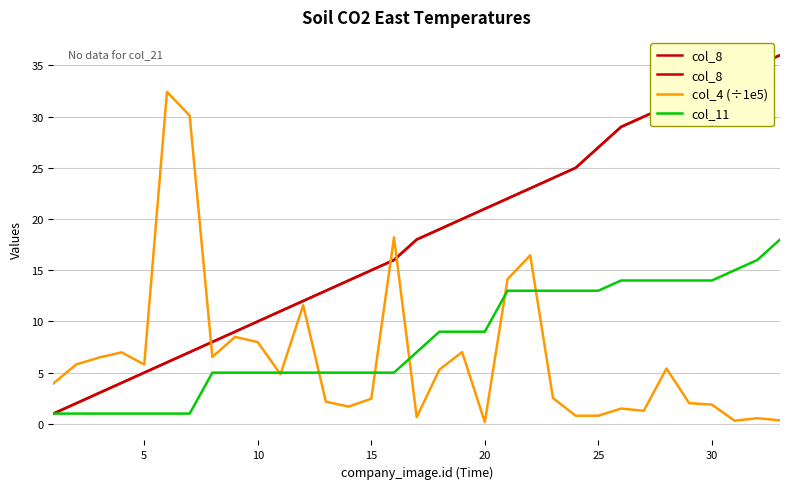

Does the chart have visible grid lines?

Yes